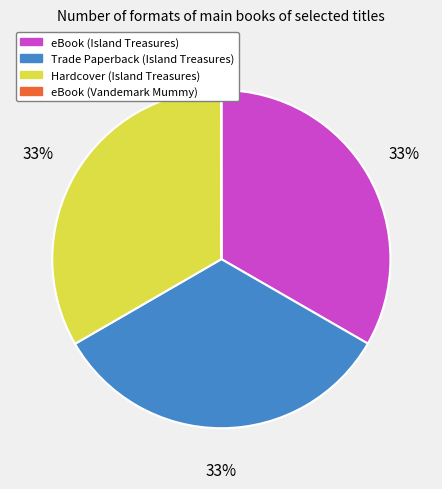

To the nearest percent, what percentage of the pie is Hardcover (Island Treasures)?

33%